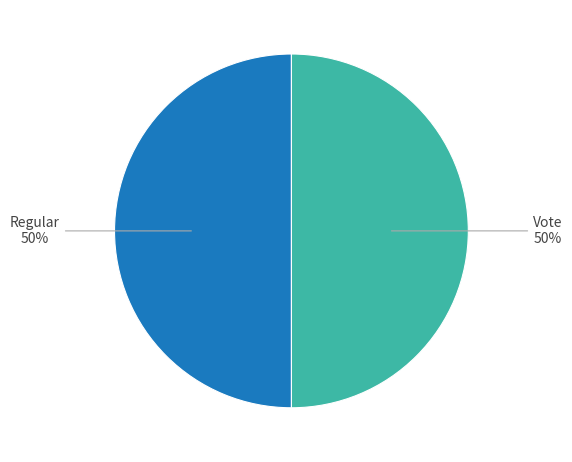

Is it true that Regular is 43% of the pie?

False